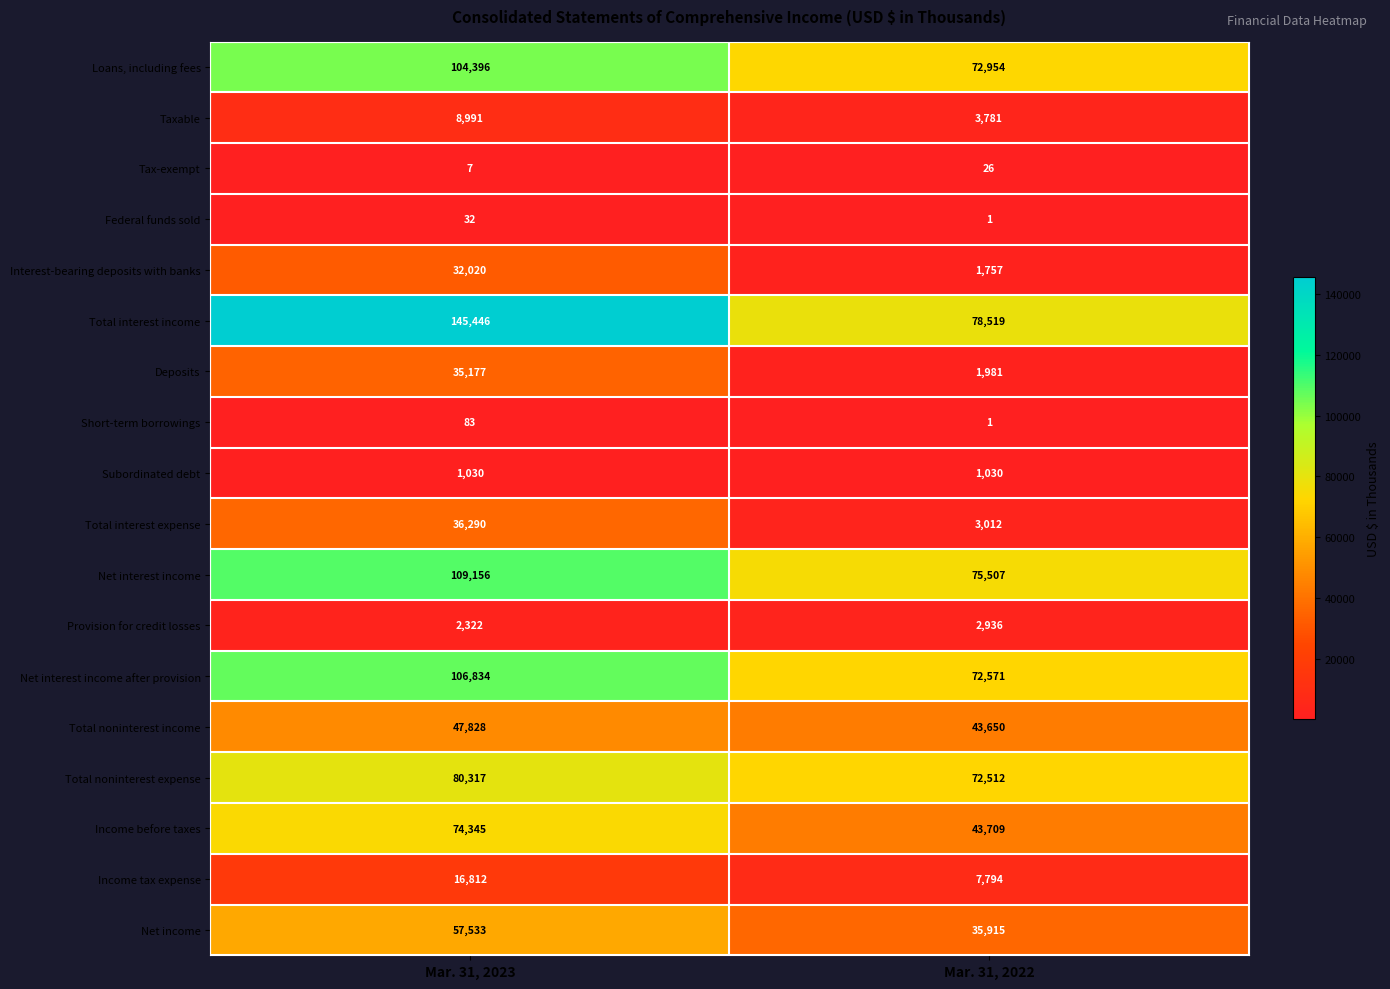

What is the difference between the highest and lowest values at Mar. 31, 2023?

145439